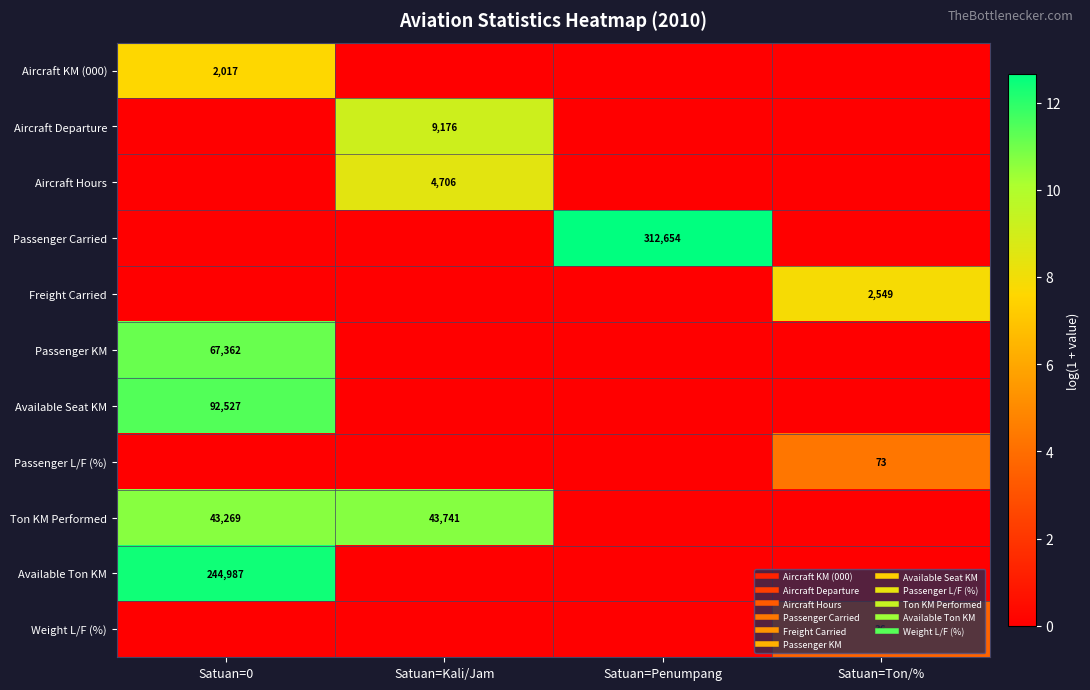

Which series has the largest range (max minus min)?

Passenger Carried